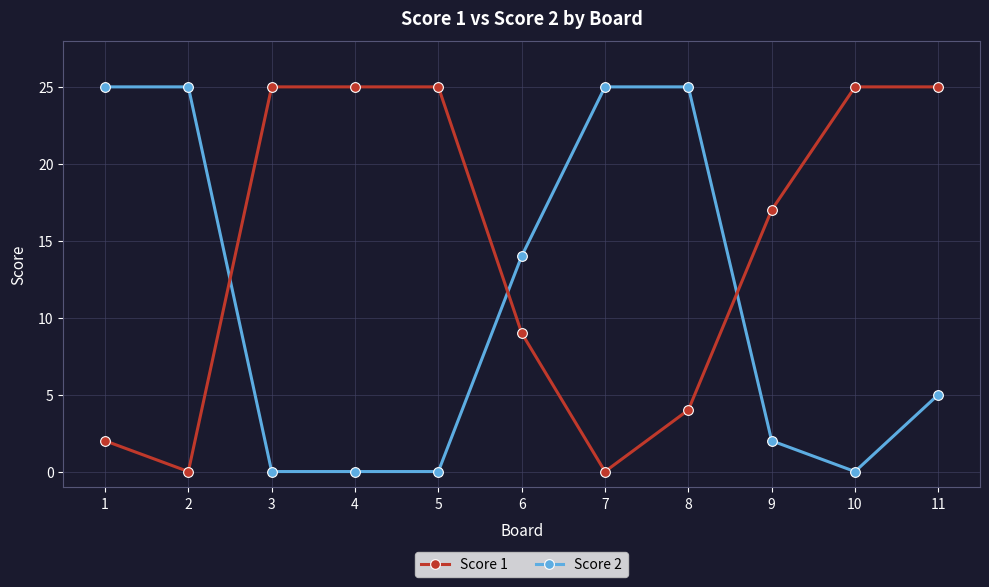

Which series has the largest total across all categories?

Score 1